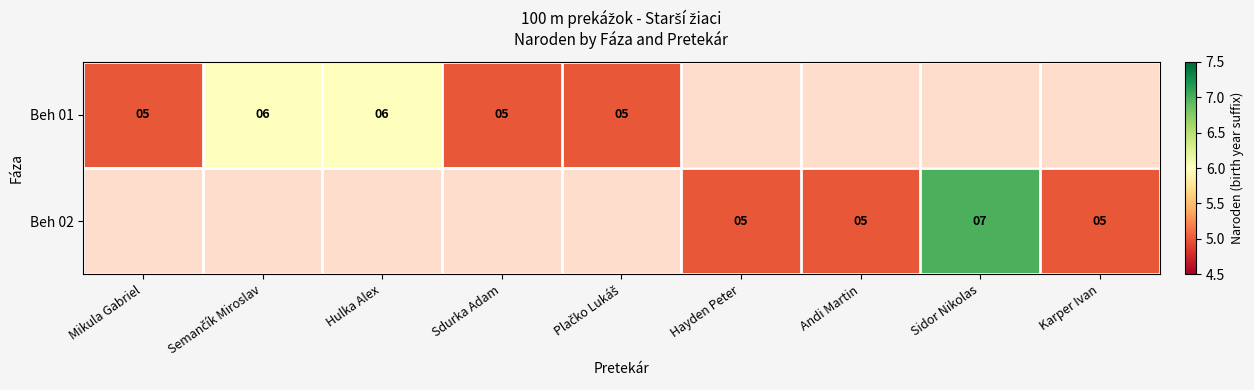

Is it true that Beh 02 equals 5 at Karper Ivan?

True